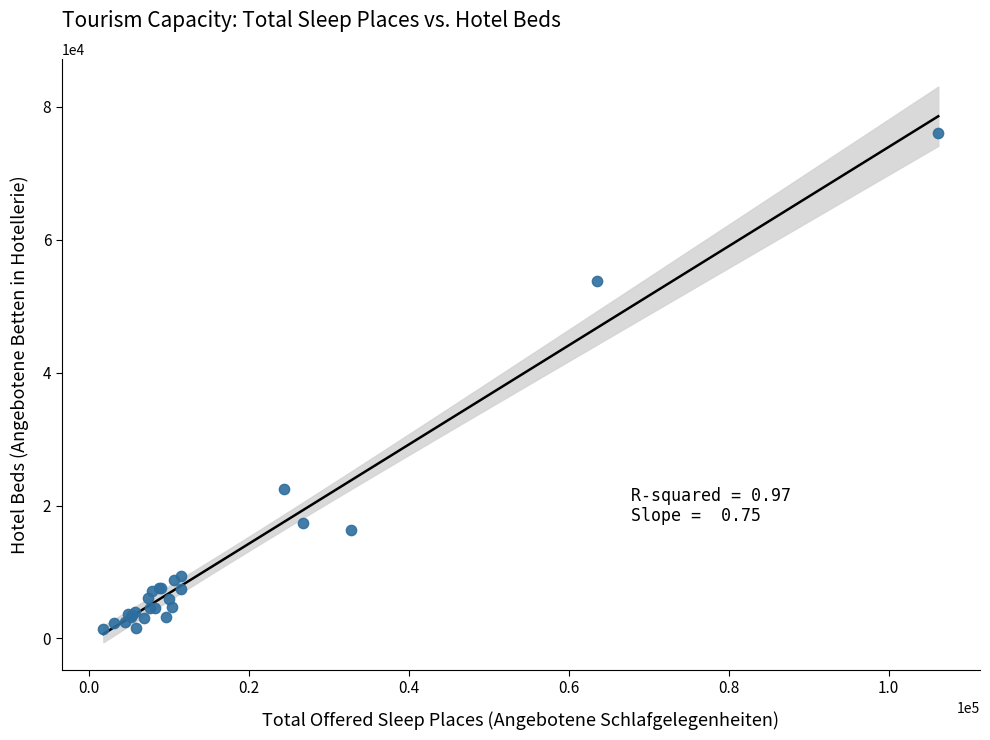

What Y value in the scatter plot is closest to 38734?

53770